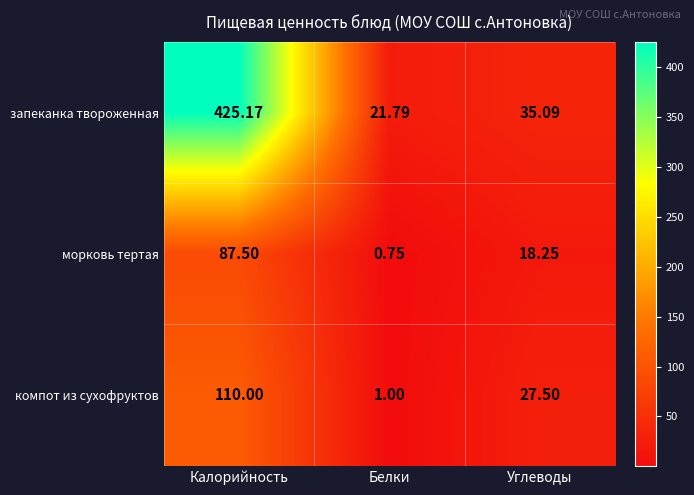

Count the number of categories in the chart.

3